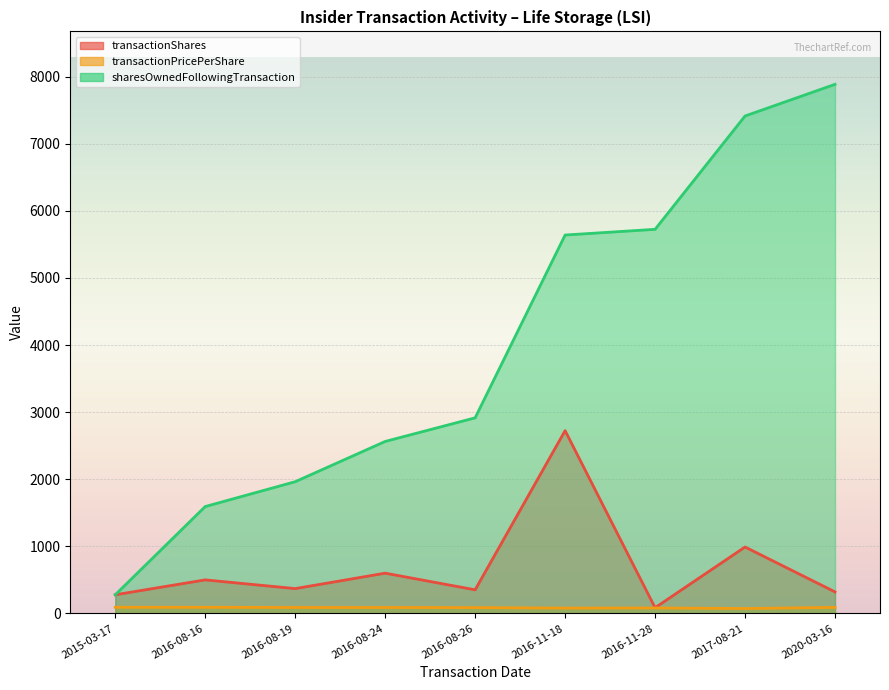

Reading left to right, what are all the values shown in this chart?

transactionShares: 2015-03-17=278.0	2016-08-16=500.0	2016-08-19=370.0	2016-08-24=600.0	2016-08-26=352.0	2016-11-18=2724.0	2016-11-28=85.0	2017-08-21=990.0	2020-03-16=321.0
transactionPricePerShare: 2015-03-17=91.7	2016-08-16=91.2	2016-08-19=89.0	2016-08-24=88.5	2016-08-26=87.1	2016-11-18=79.5	2016-11-28=81.6	2017-08-21=73.2	2020-03-16=90.1
sharesOwnedFollowingTransaction: 2015-03-17=278.0	2016-08-16=1593.0	2016-08-19=1963.0	2016-08-24=2563.0	2016-08-26=2915.0	2016-11-18=5639.0	2016-11-28=5724.0	2017-08-21=7413.0	2020-03-16=7885.0